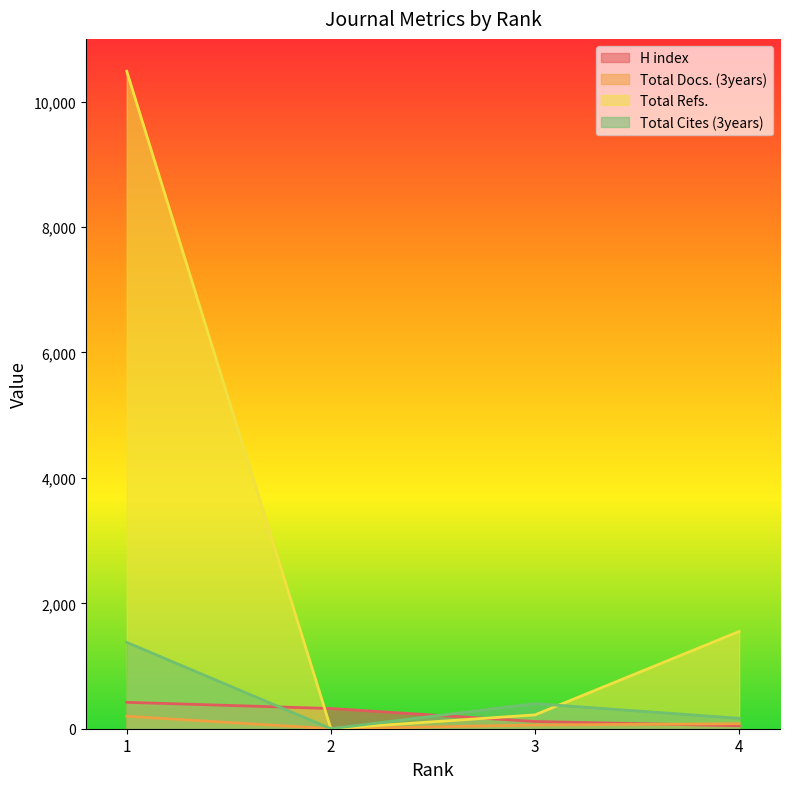

Which has a higher value, 3 or 1?

1